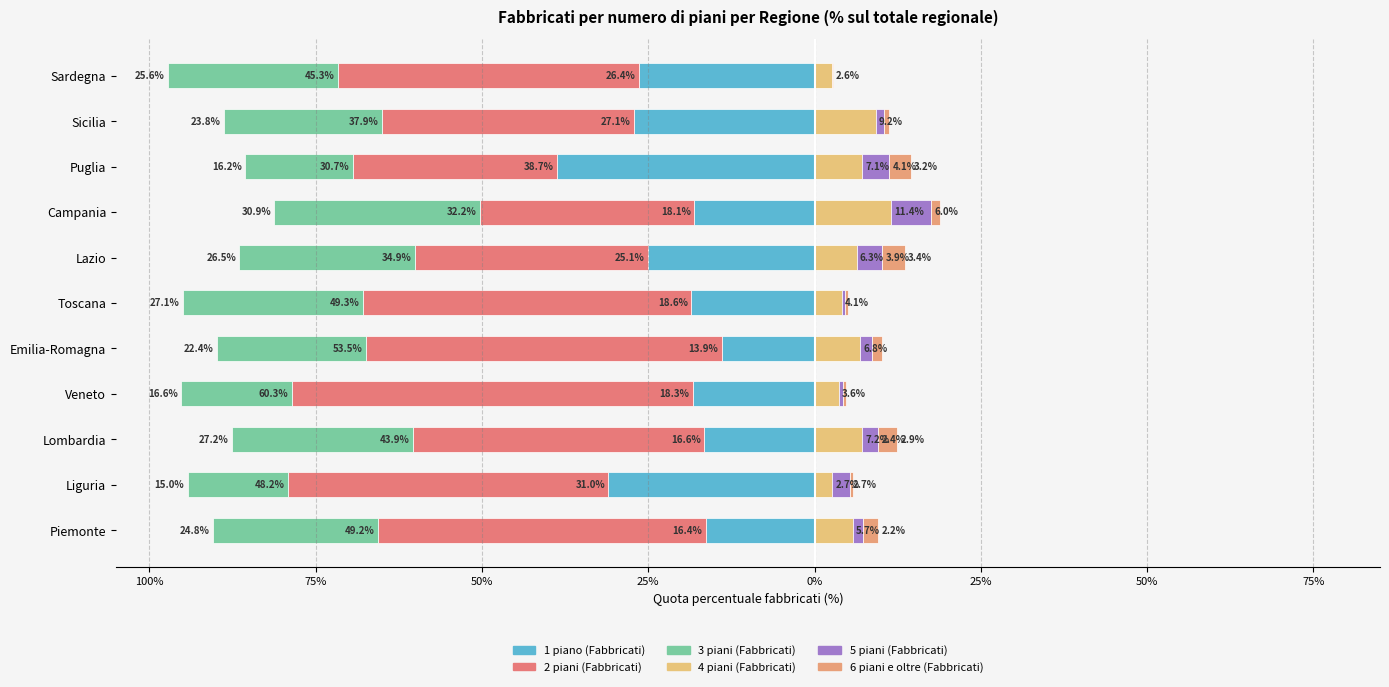

What is the difference between the second highest and second lowest values in the 4 piani (Fabbricati) series?

6.5